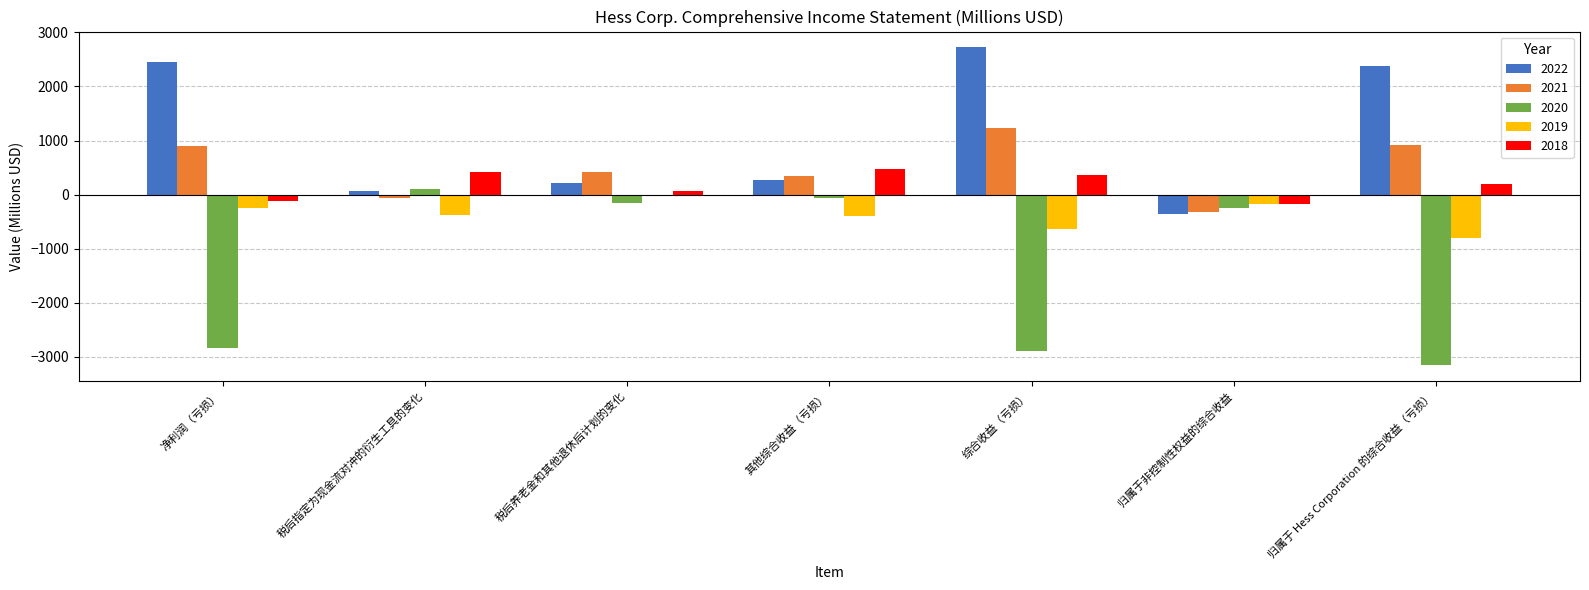

The 2022 series shows 2722 at 综合收益（亏损）. True or false?

True